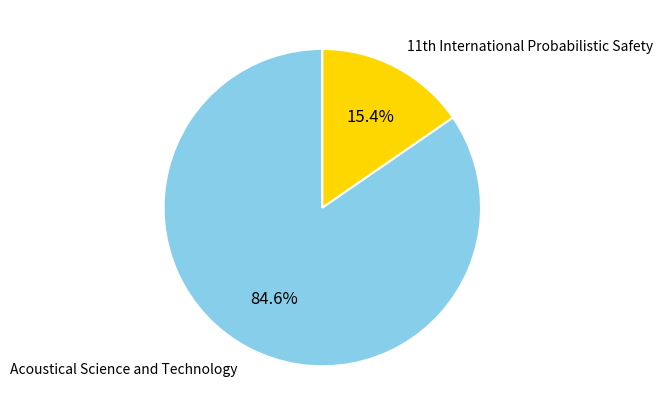

Rank the categories by value from highest to lowest.

Acoustical Science and Technology, 11th International Probabilistic Safety